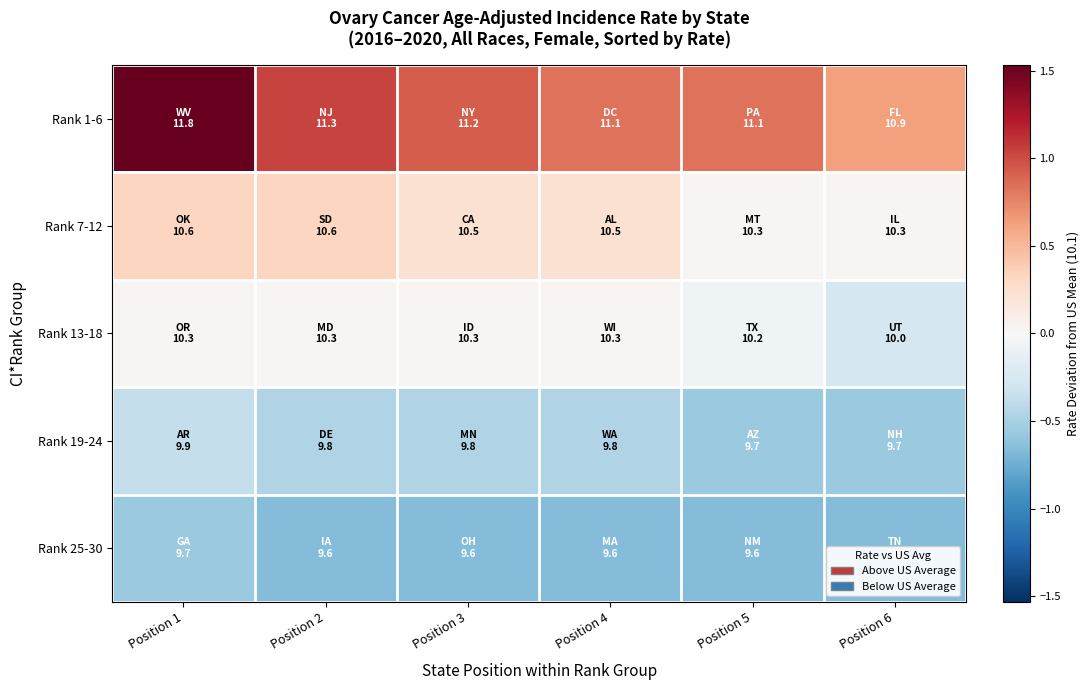

Count the number of data series in this chart.

5